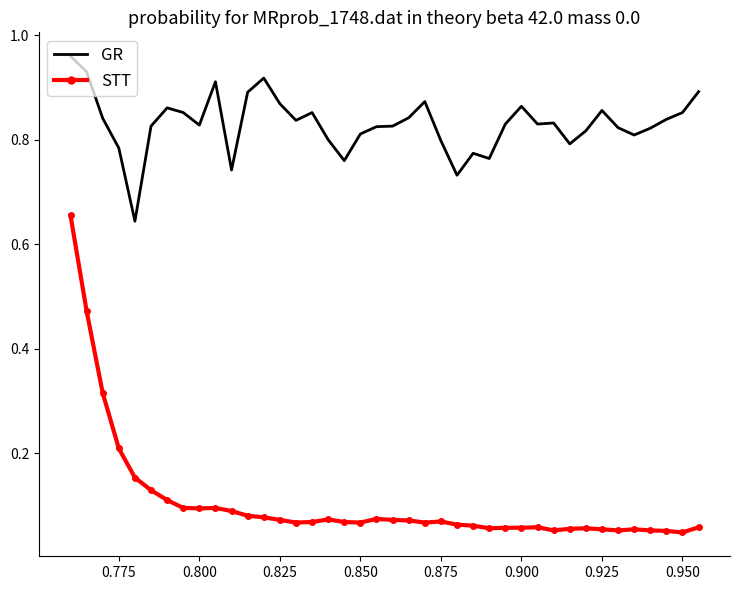

What are all the series names shown in the legend?

GR, STT